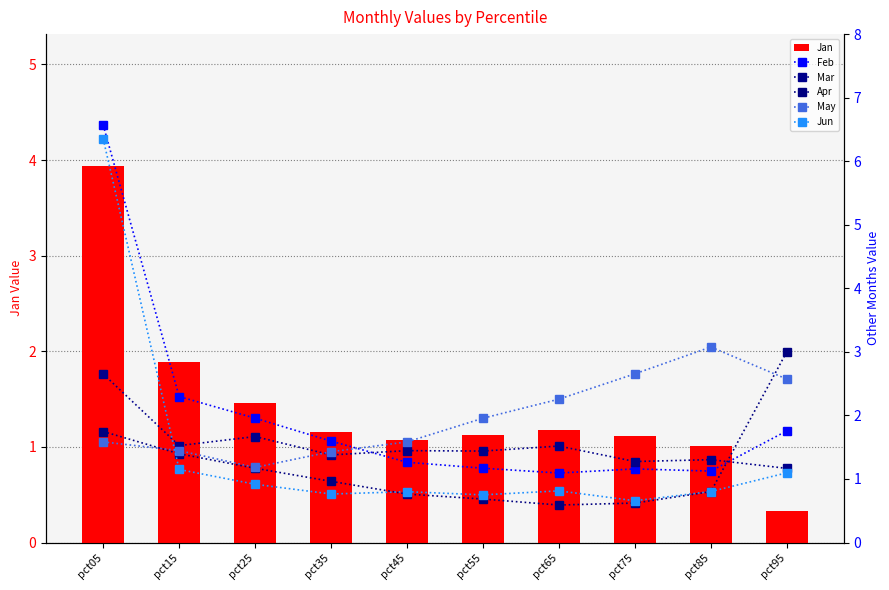

What is the spread (max minus min) of values at pct05?

5.0